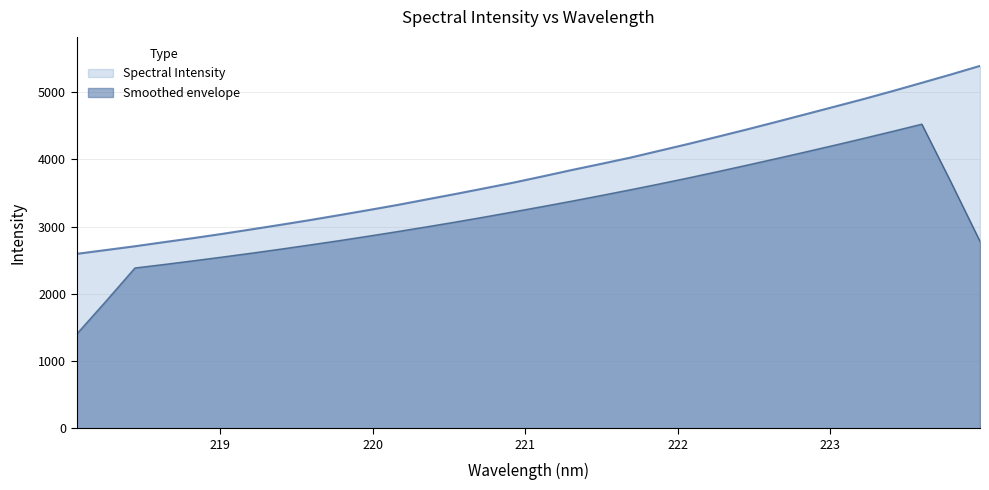

What is the value of the 31st point from the left?

5263.5